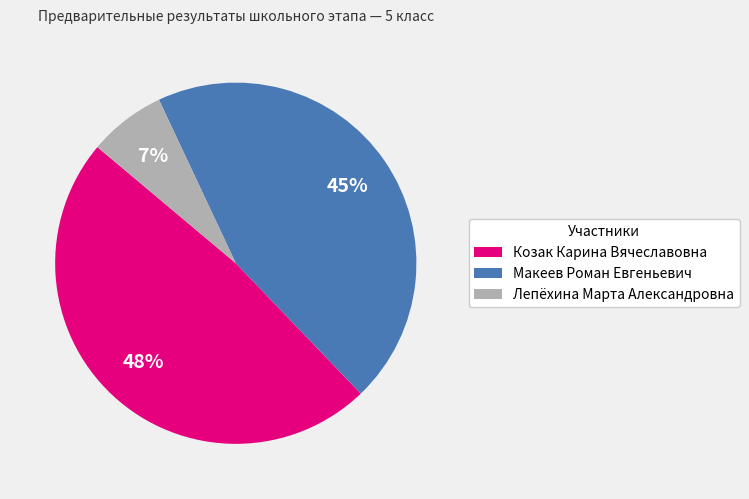

Is Лепёхина Марта Александровна the majority of the pie?

No